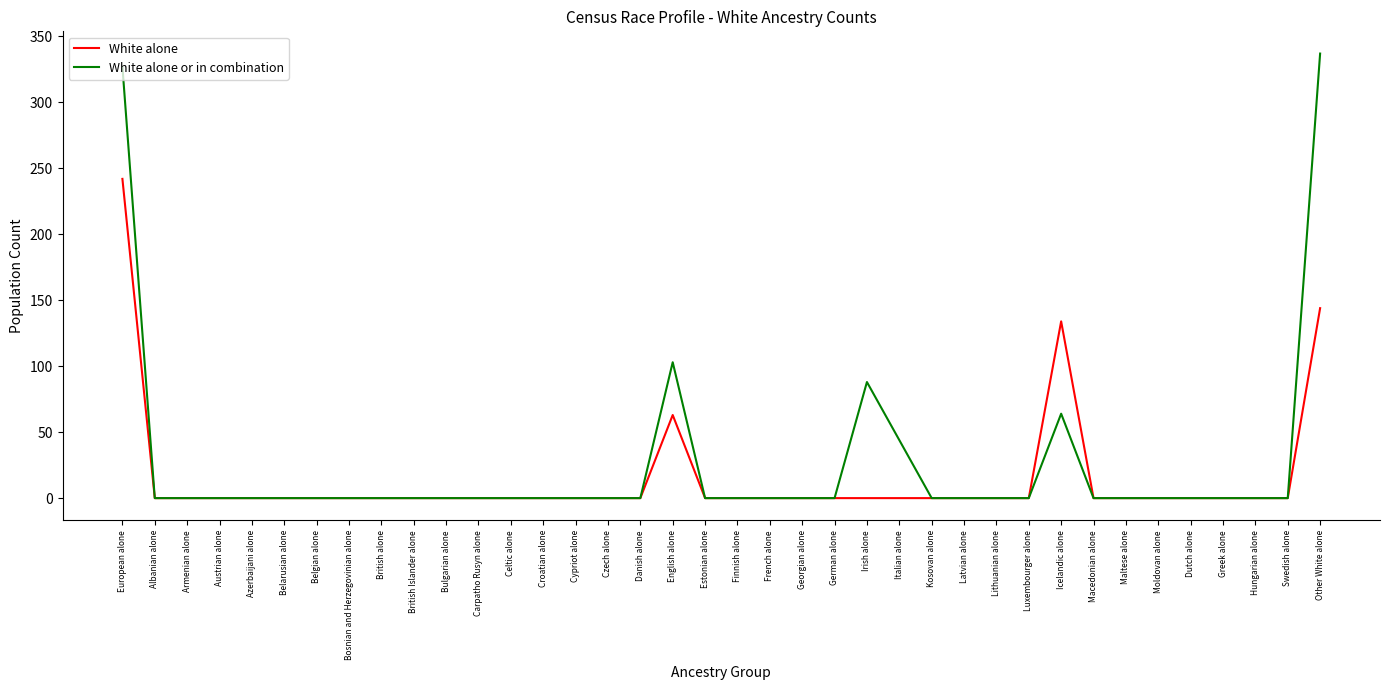

At which category is the sum across all series the highest?

European alone